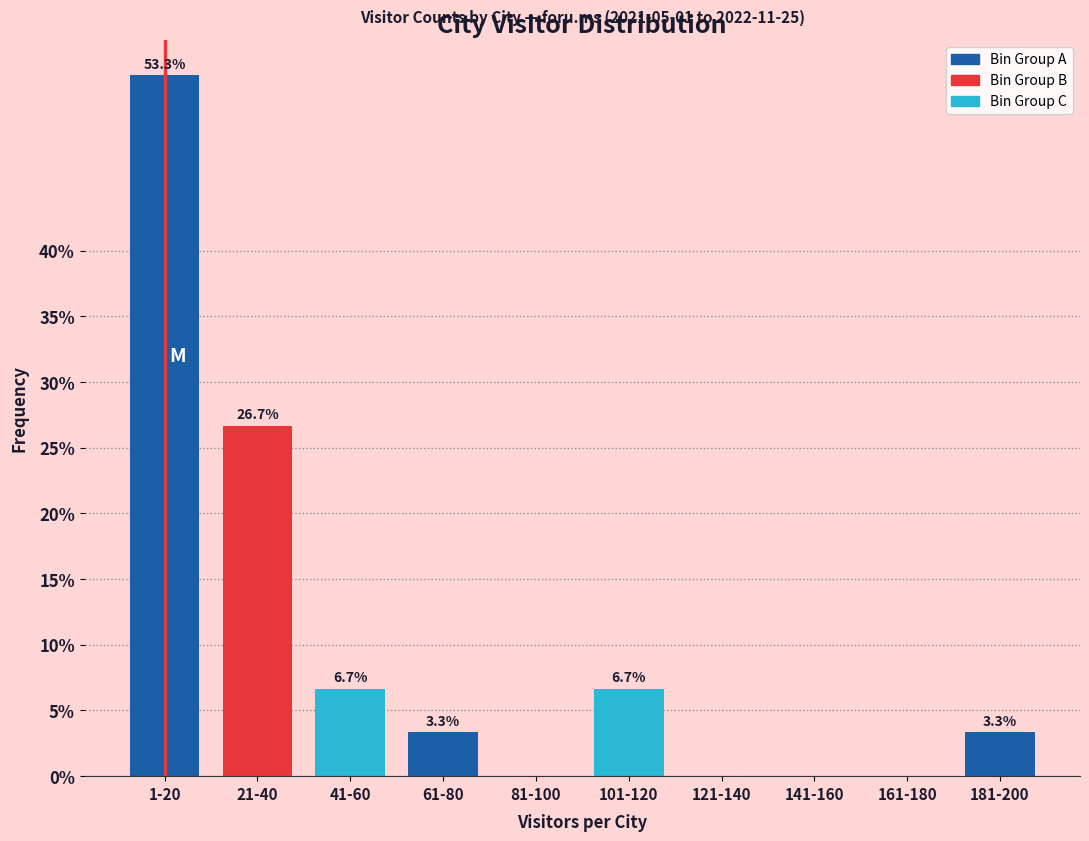

Reading left to right, list all the values displayed in this chart.

1-20=53.3	21-40=26.7	41-60=6.7	61-80=3.3	81-100=0.0	101-120=6.7	121-140=0.0	141-160=0.0	161-180=0.0	181-200=3.3